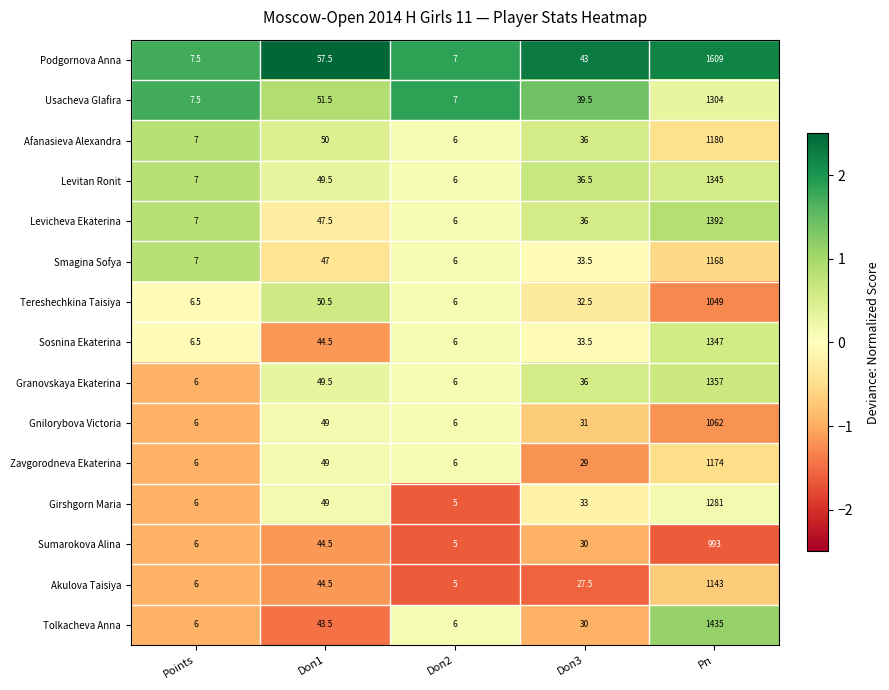

Which series has the largest total across all categories?

Podgornova Anna